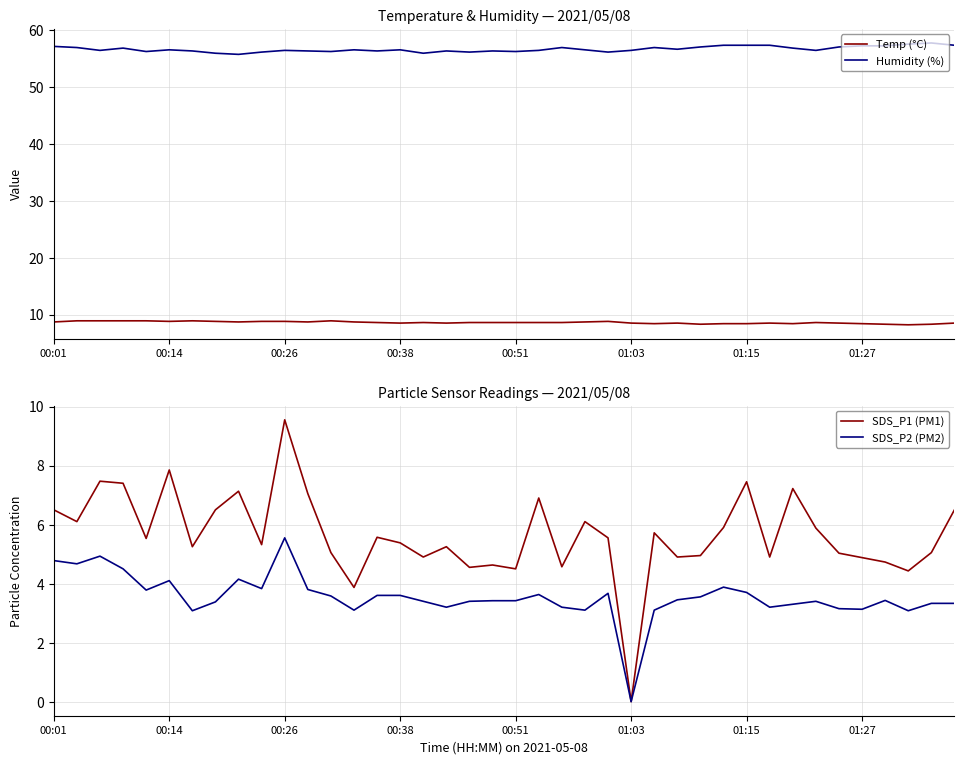

True or false: Temp (°C) and Humidity (%) cross at least once.

False